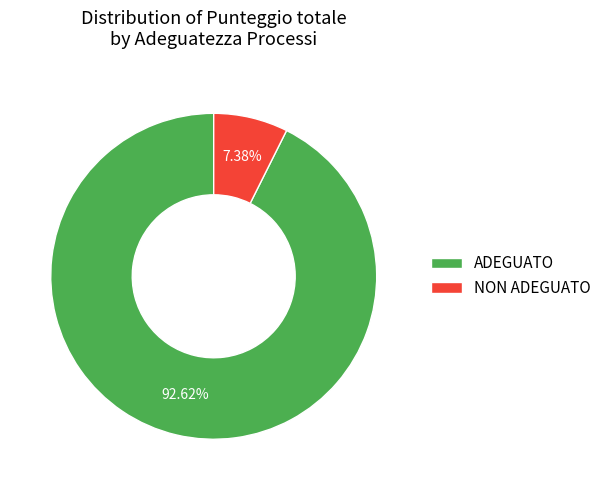

Is there any slice that represents more than half of the pie?

Yes